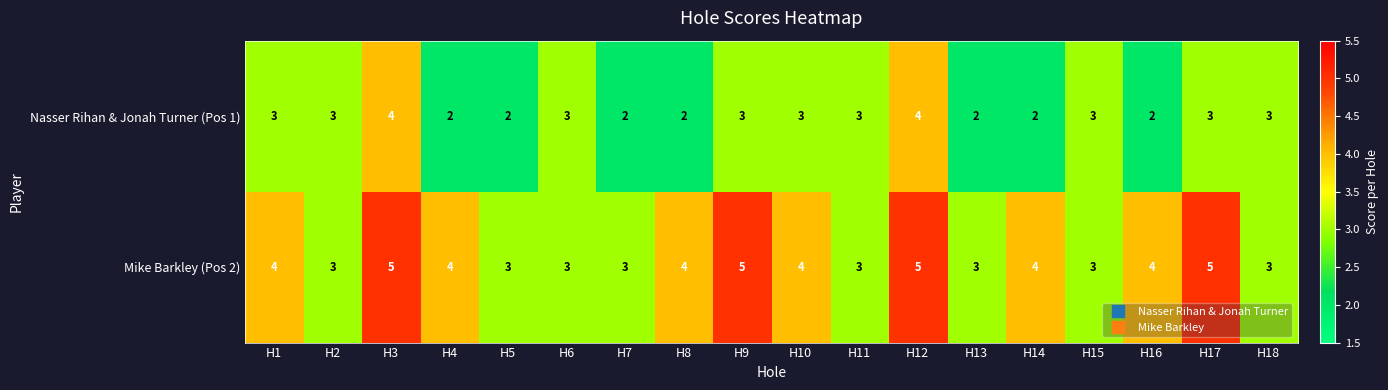

What is the average value of the Nasser Rihan & Jonah Turner (Pos 1) series?

3